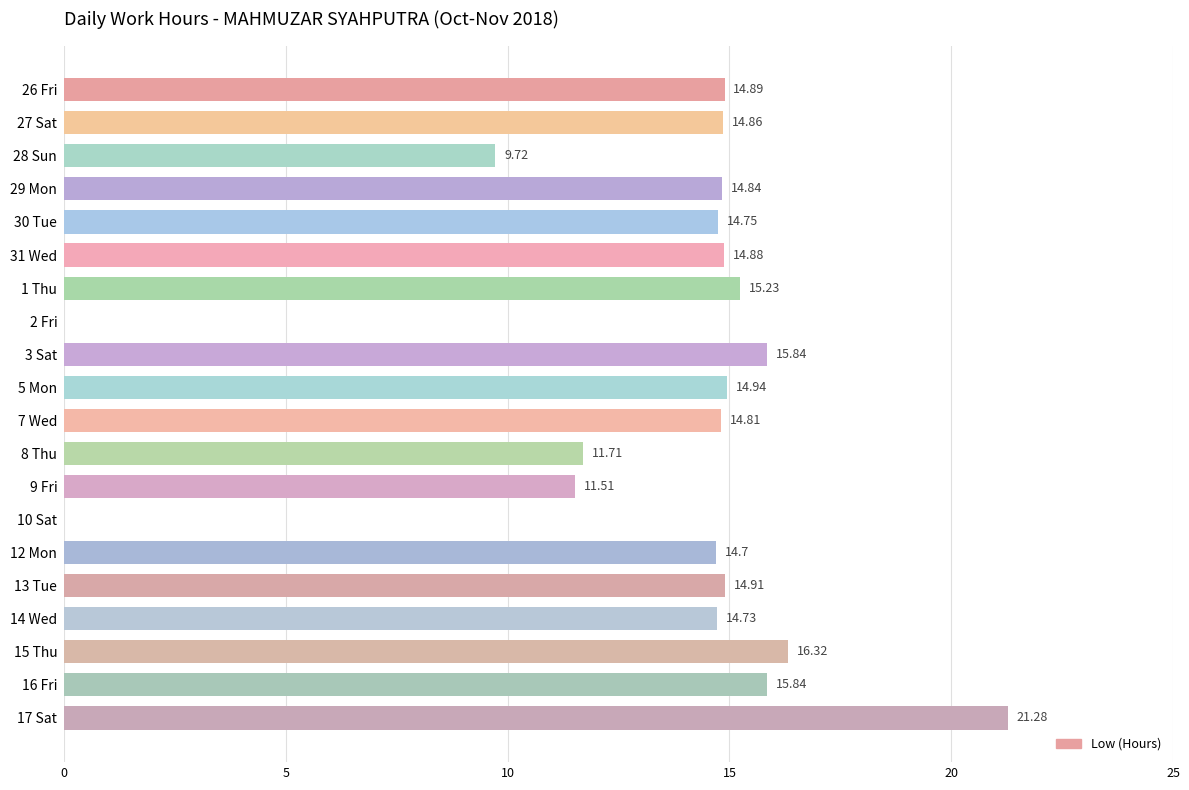

Are the bars horizontal?

Yes